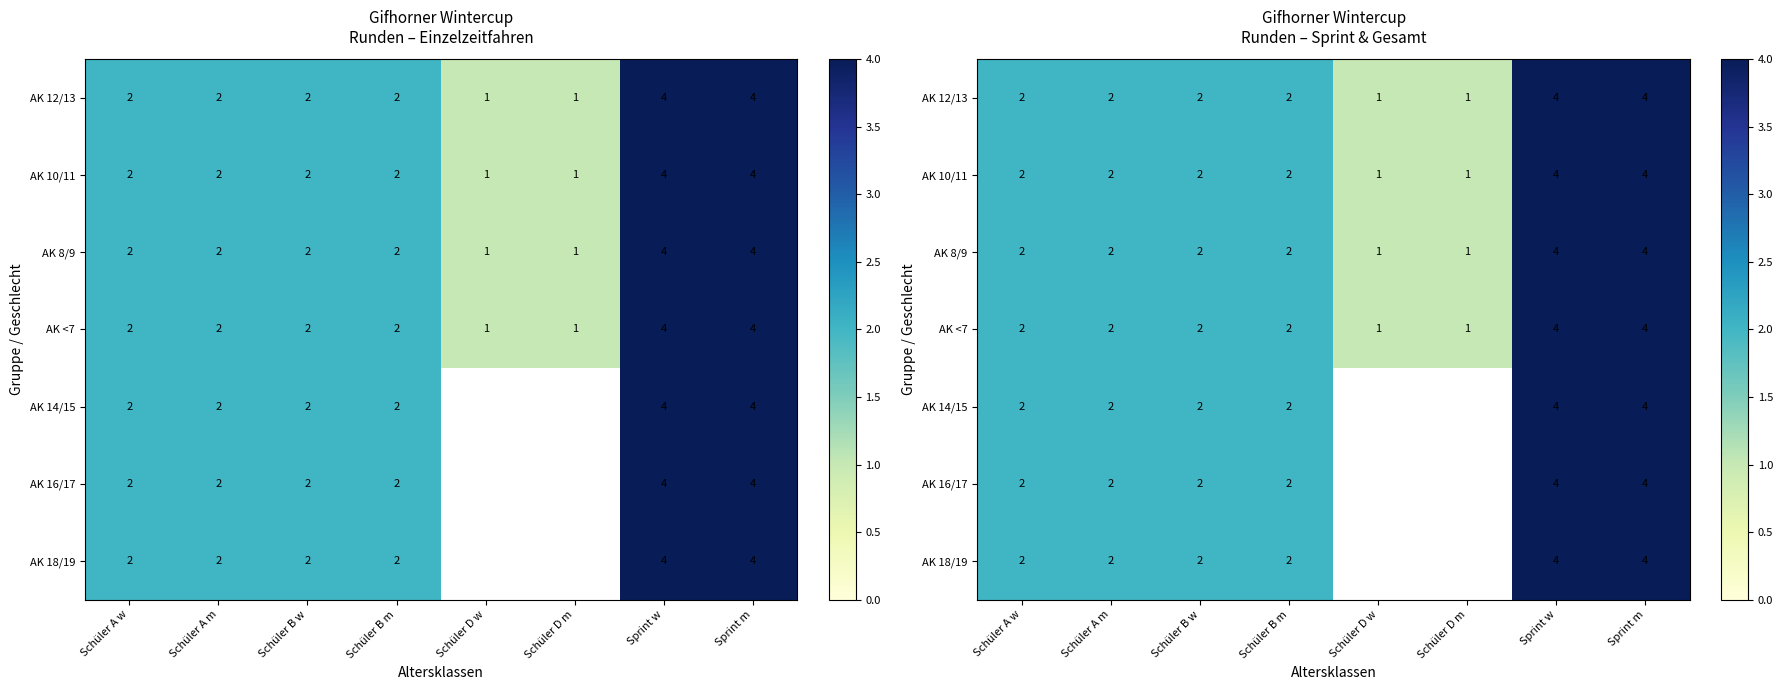

The value of AK 10/11 at Schüler D w is 1.0. True or false?

True